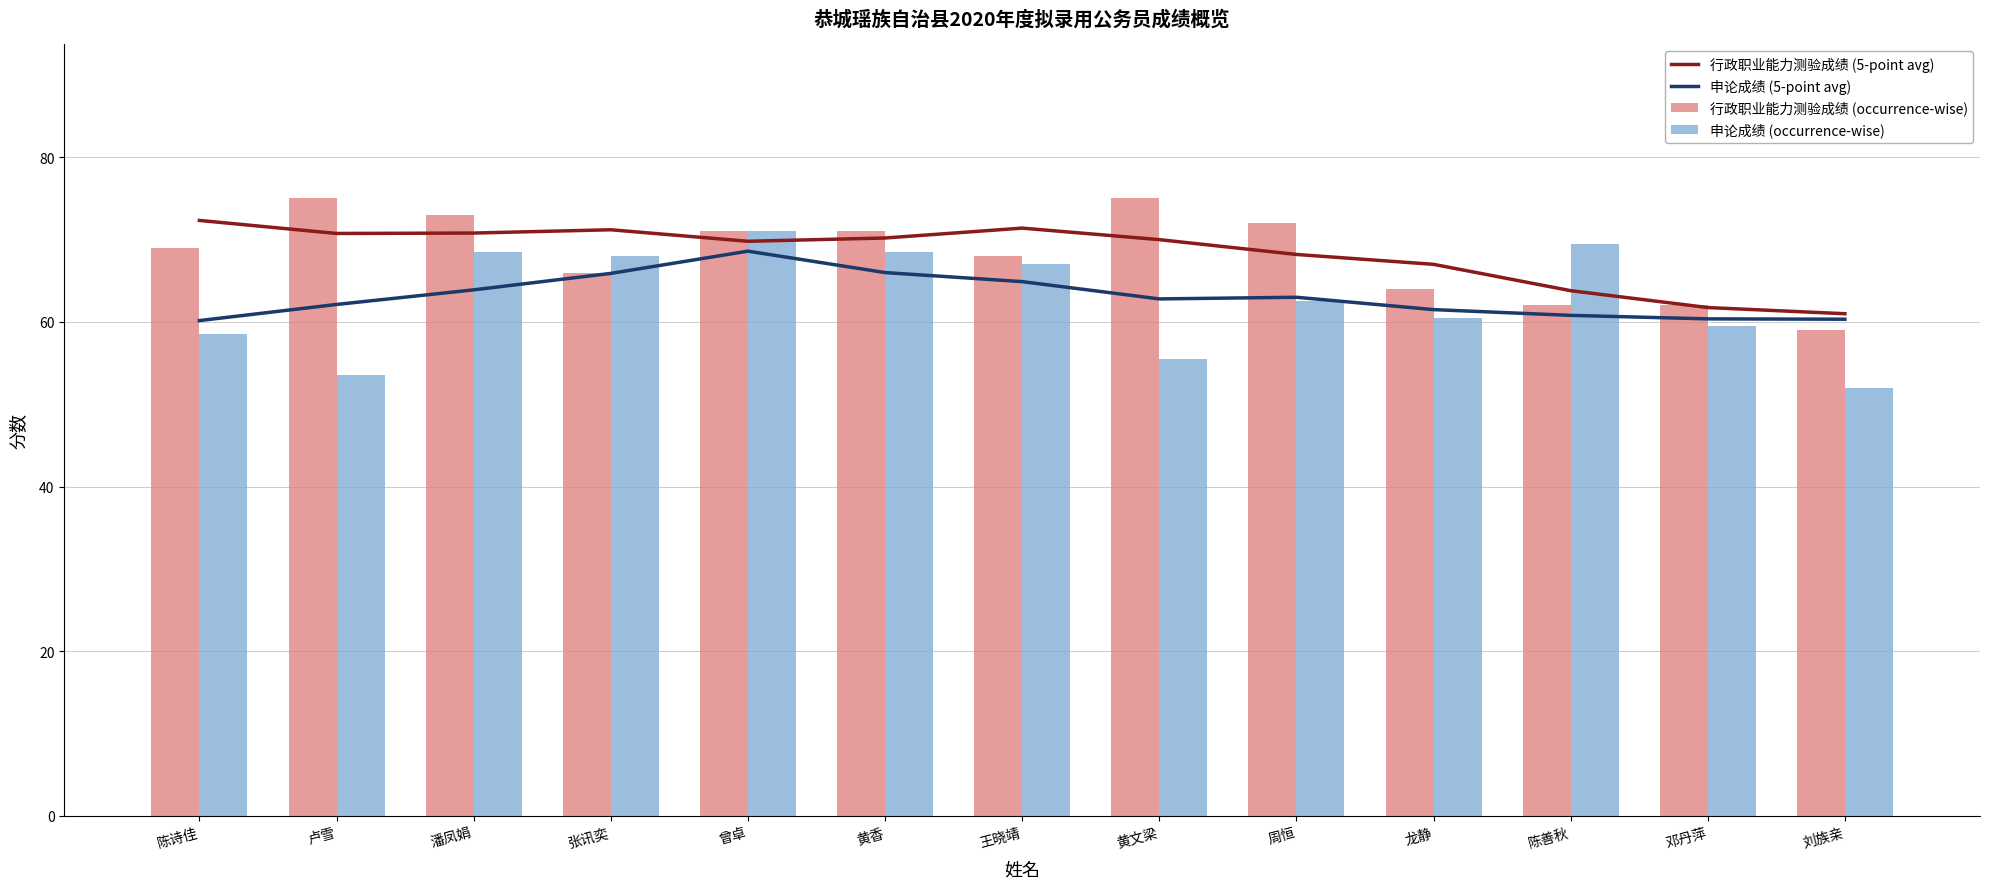

Reading left to right, what are all the values shown in this chart?

行政职业能力测验成绩 (5-point avg): 72.3	70.8	70.8	71.2	69.8	70.2	71.4	70.0	68.2	67.0	63.8	61.8	61.0
申论成绩 (5-point avg): 60.2	62.1	63.9	65.9	68.6	66.0	64.9	62.8	63.0	61.5	60.8	60.4	60.3
行政职业能力测验成绩 (occurrence-wise): 69.0	75.0	73.0	66.0	71.0	71.0	68.0	75.0	72.0	64.0	62.0	62.0	59.0
申论成绩 (occurrence-wise): 58.5	53.5	68.5	68.0	71.0	68.5	67.0	55.5	62.5	60.5	69.5	59.5	52.0